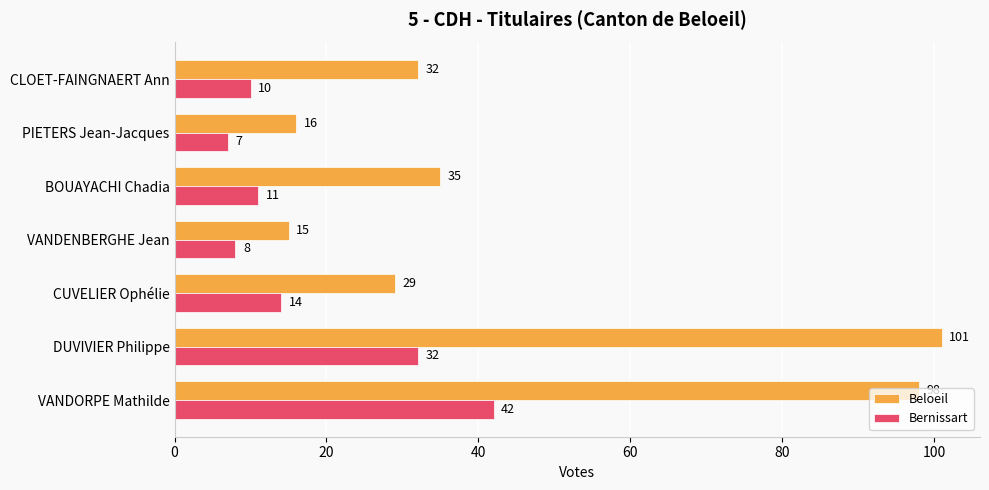

What is the spread (max minus min) of values at VANDORPE Mathilde?

56